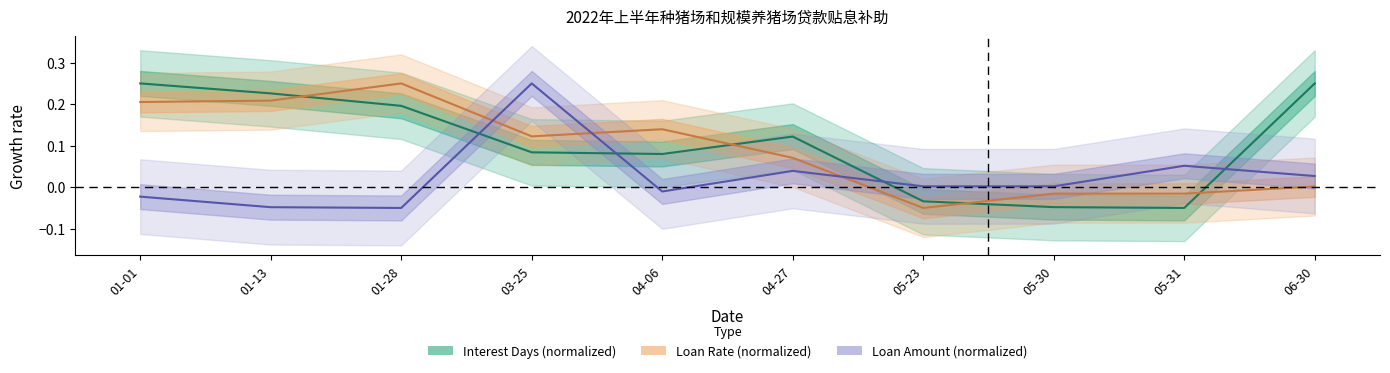

What is the difference between the maximum and minimum values in the Loan Amount (normalized) series?

0.3